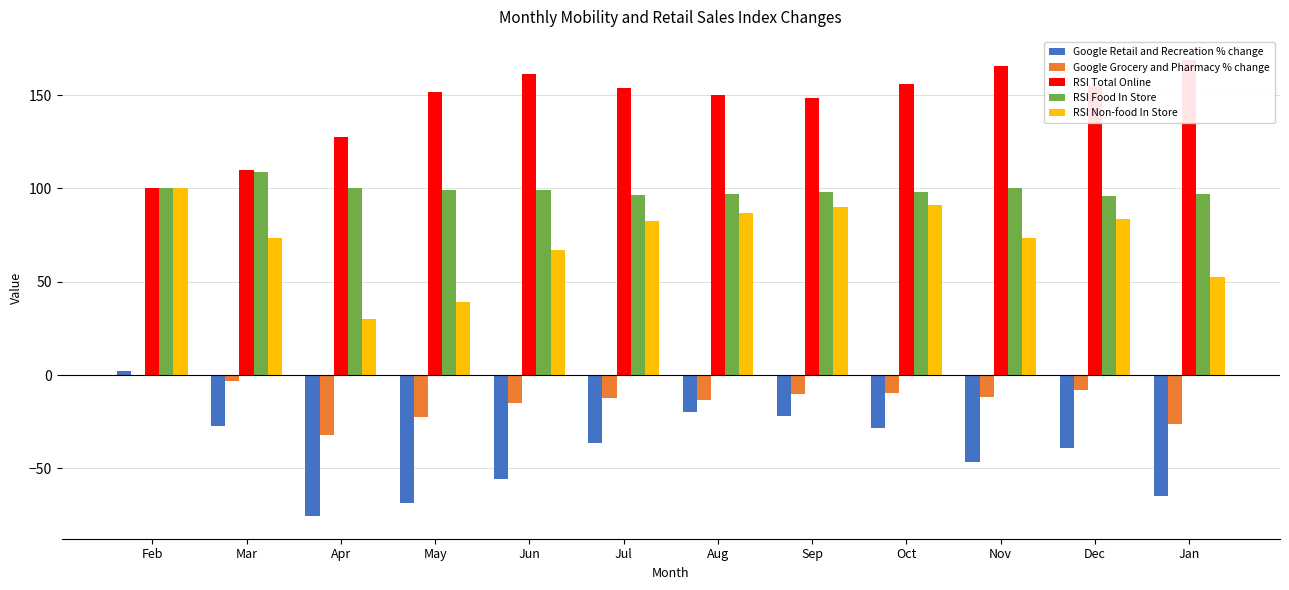

What is the label of the 12th bar from the left?

Jan